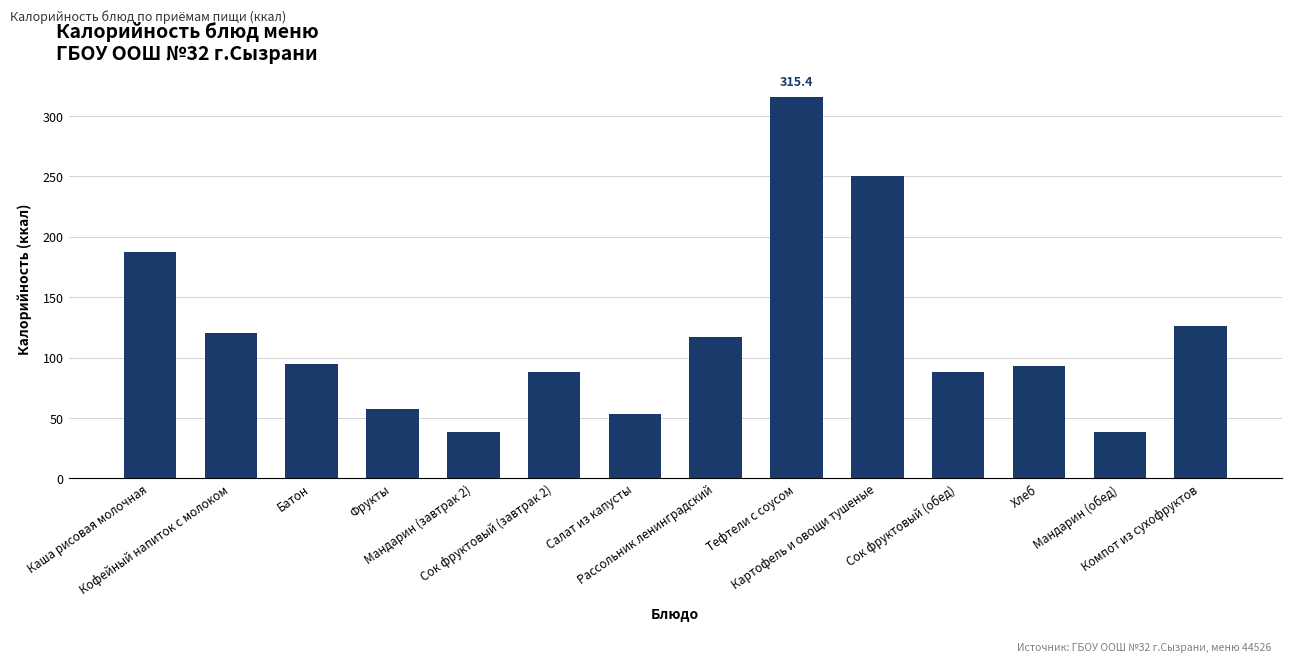

What is the sum of all values?

1665.5